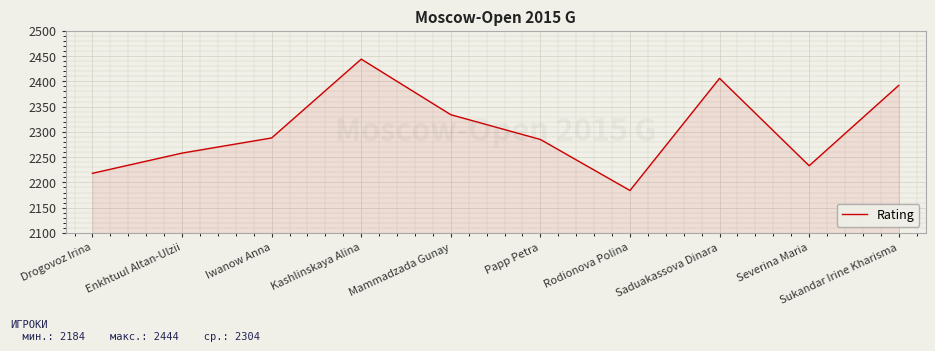

What is the sum of all values?

23042